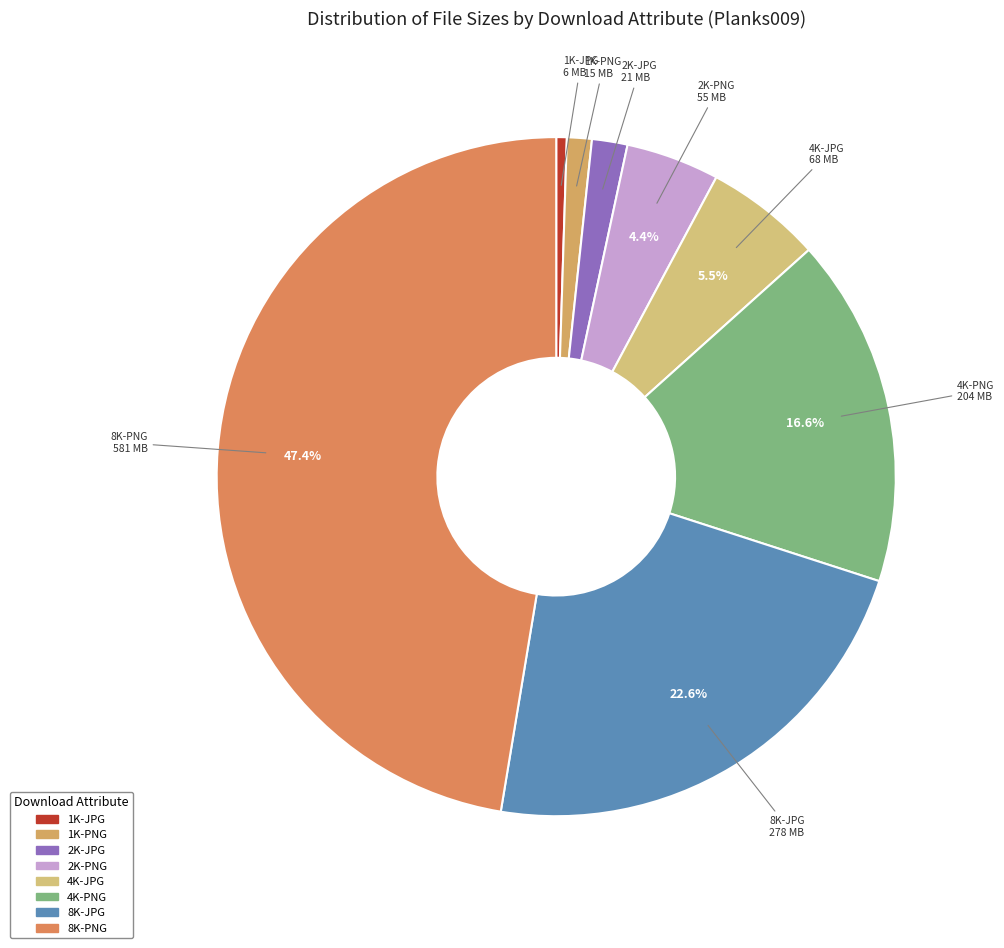

What is the ratio of the value at 8K-JPG to the value at 4K-JPG?

4.1